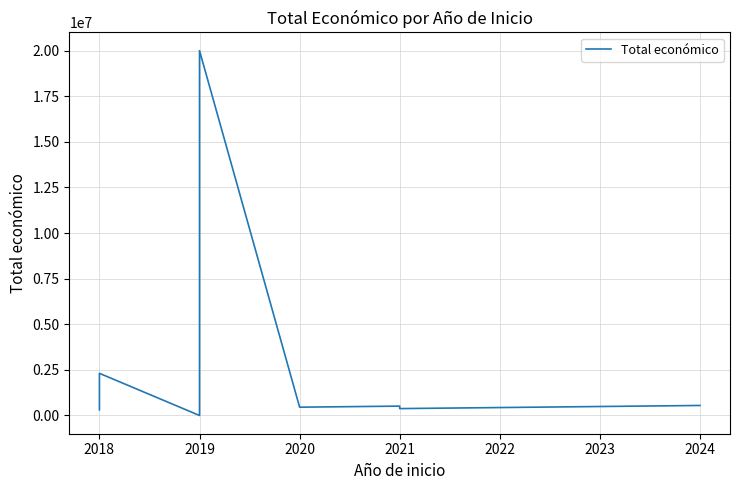

Approximately how many times larger is the value at 2020 compared to 2018?

0.2